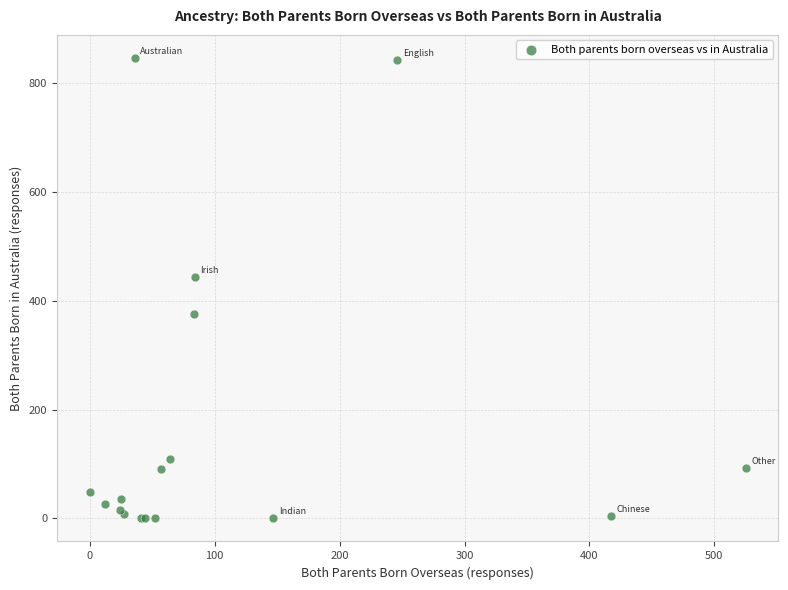

What Y value in the scatter plot is closest to 423?

443